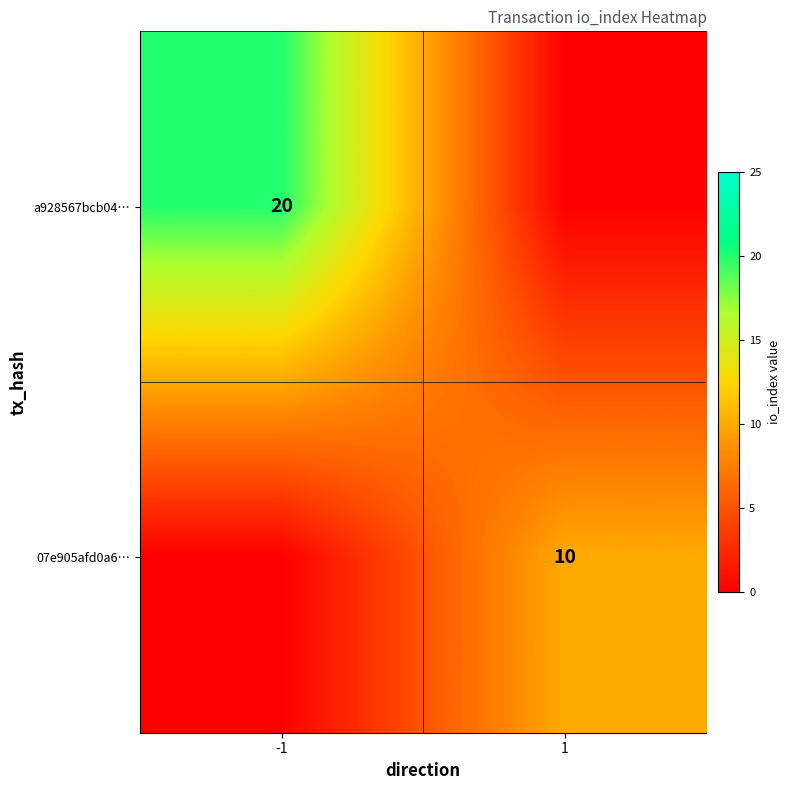

What is the maximum value shown in the chart?

20